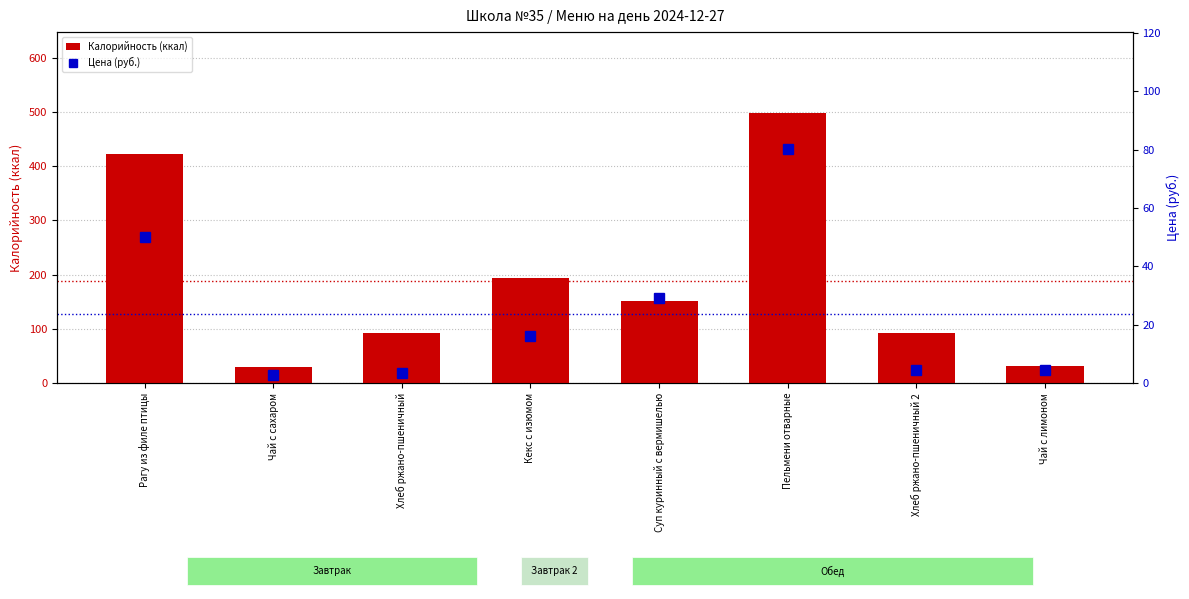

Which category has the lowest value across all series?

Чай с сахаром